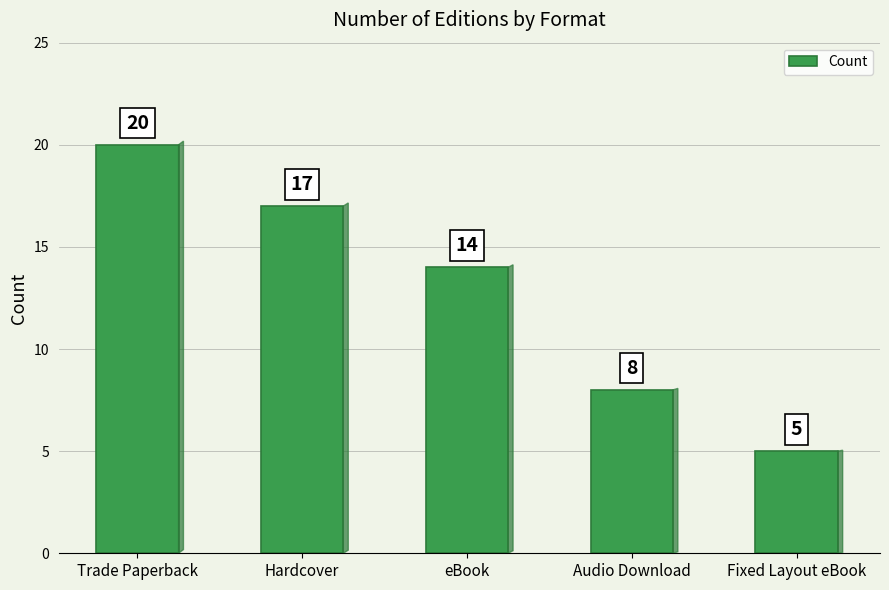

The chart shows a value of 20 at Trade Paperback. True or false?

True